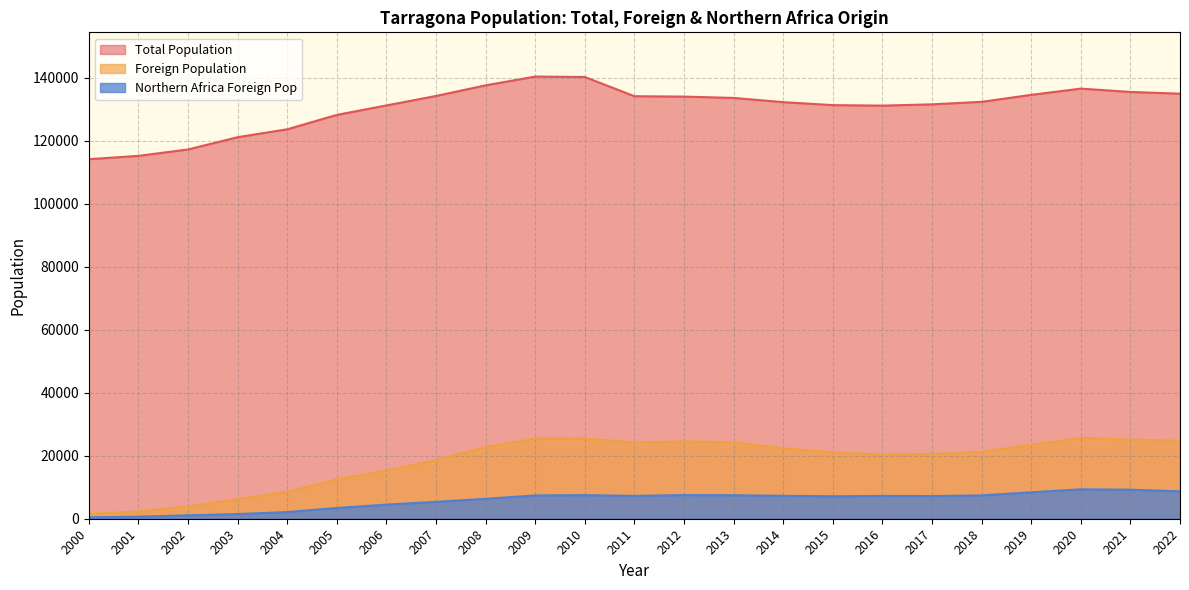

What is the minimum value shown in the chart?

456